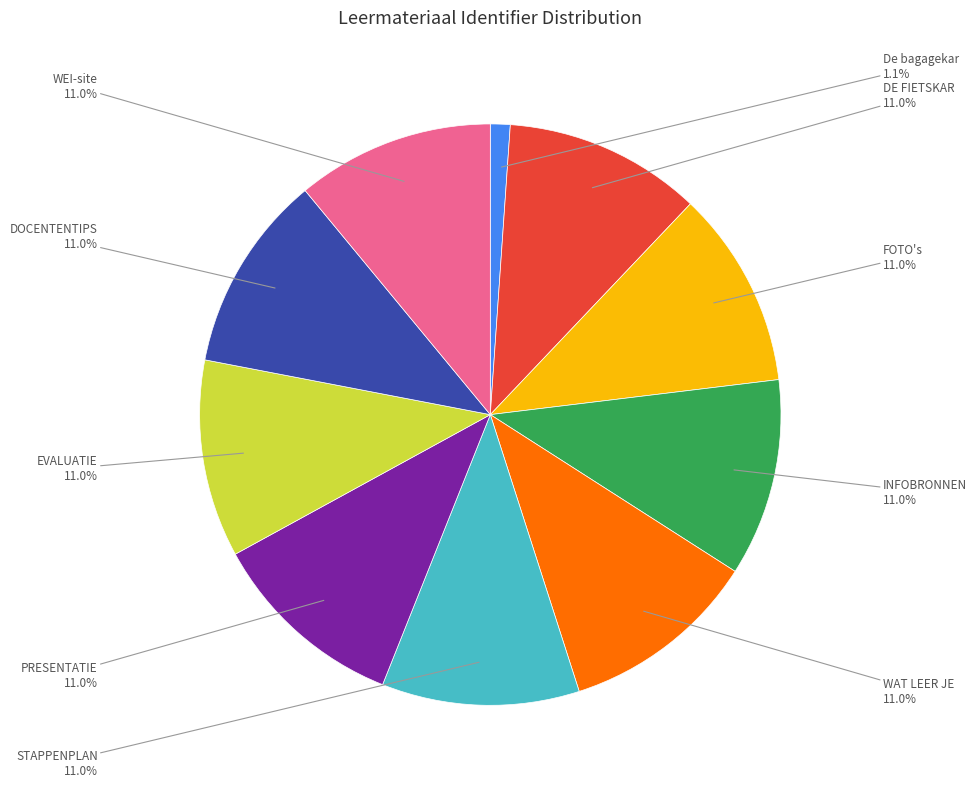

Does any single category account for the majority?

No